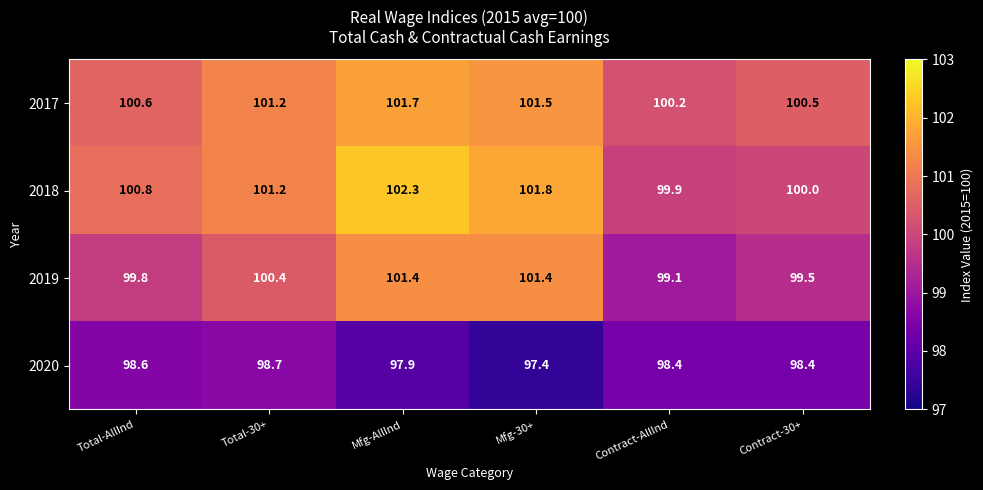

Where does the 2019 series first go above 100?

Total-30+